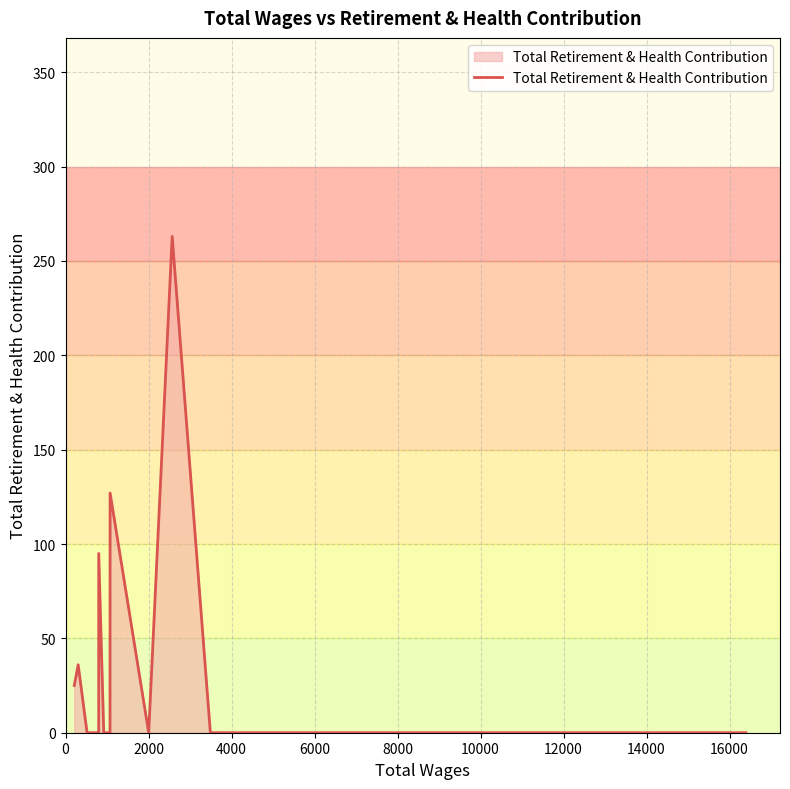

The chart shows a value of 163 at 21. True or false?

False